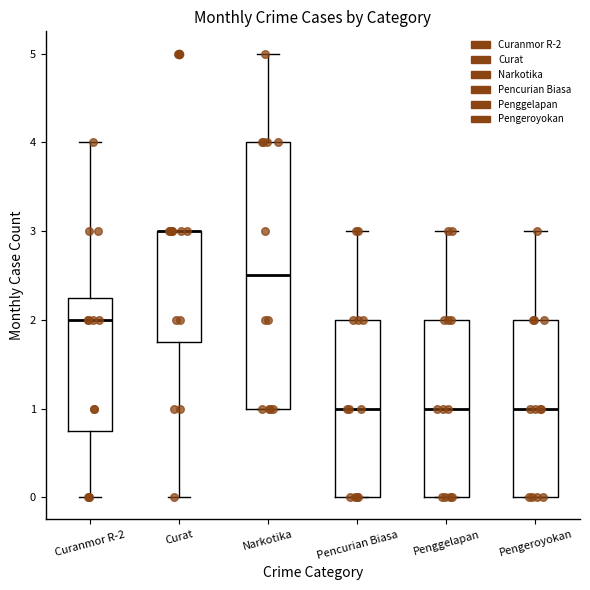

Where is the upper edge of the box for Pengeroyokan on the y-axis? The values are not printed on the chart, so give them approximately, as read against the axis.

2.0